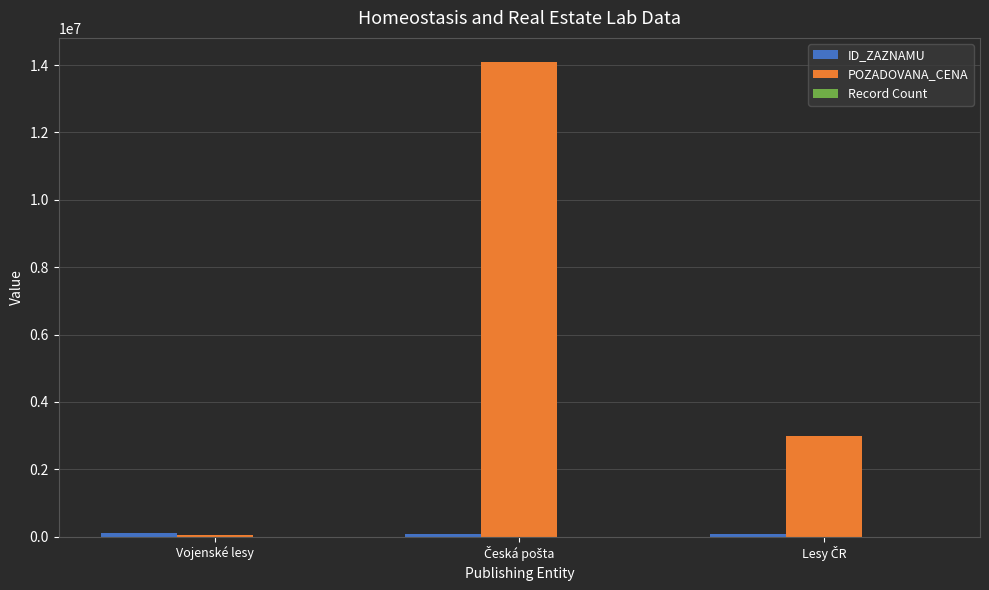

How many groups of bars are there?

3